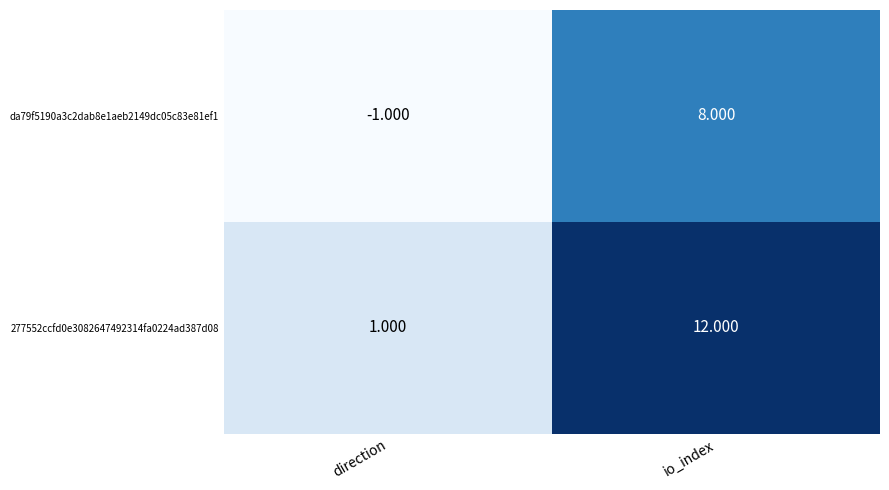

At which category does the chart reach its minimum across all series?

direction